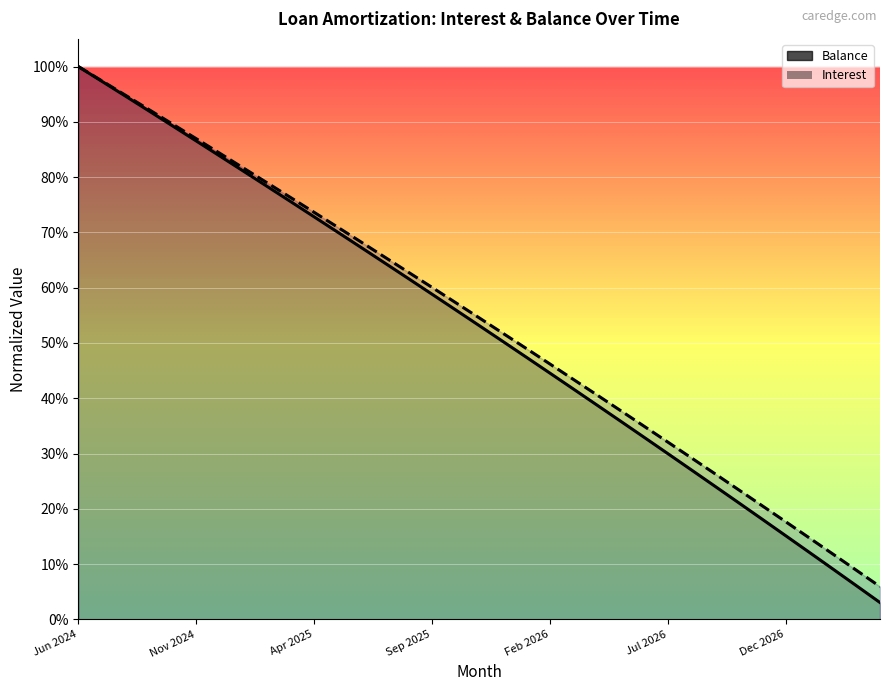

The value of Interest (norm) at 7 is 0.8. True or false?

True